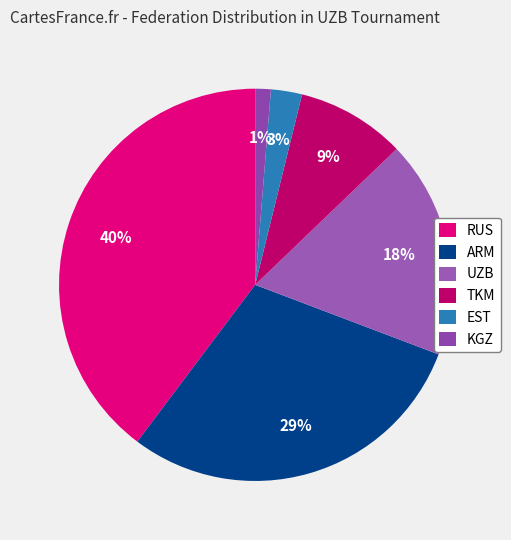

What percentage is the EST slice, to the nearest percent?

3%